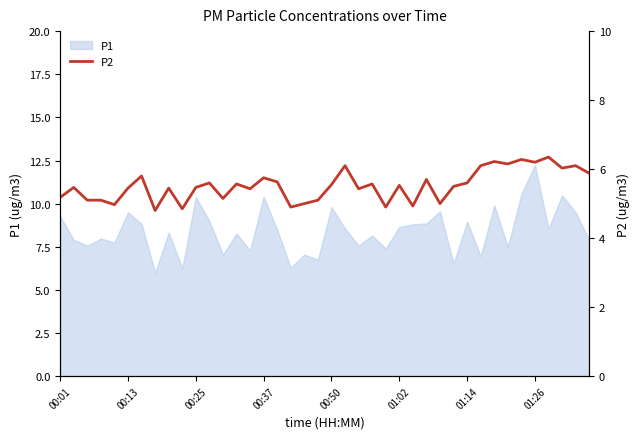

Where is the data nearest to the value 5?

18